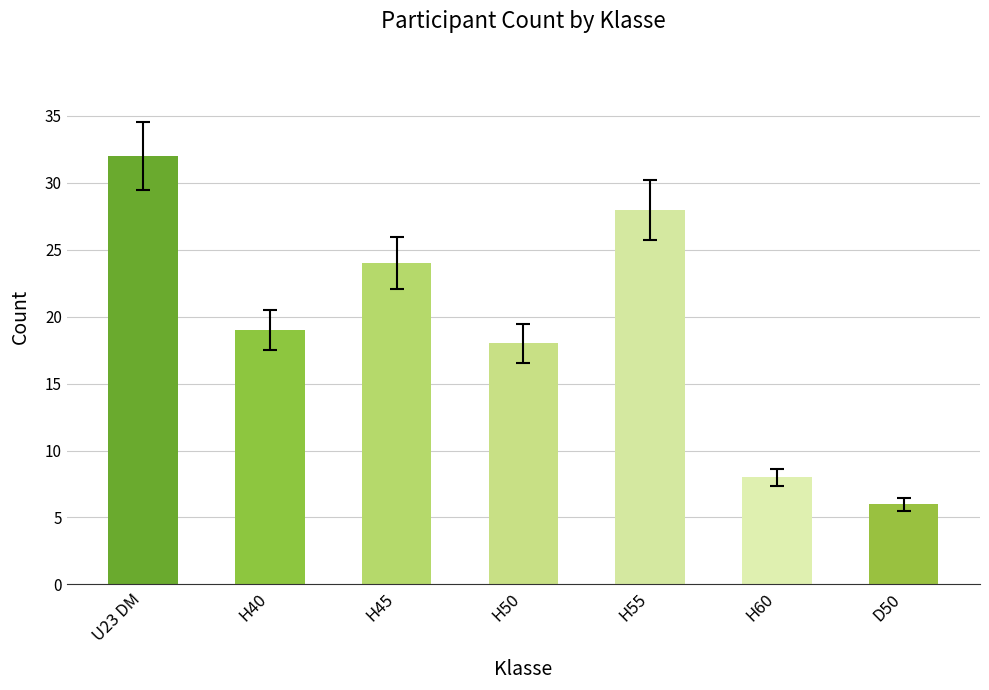

The value at H45 is 7. True or false?

False